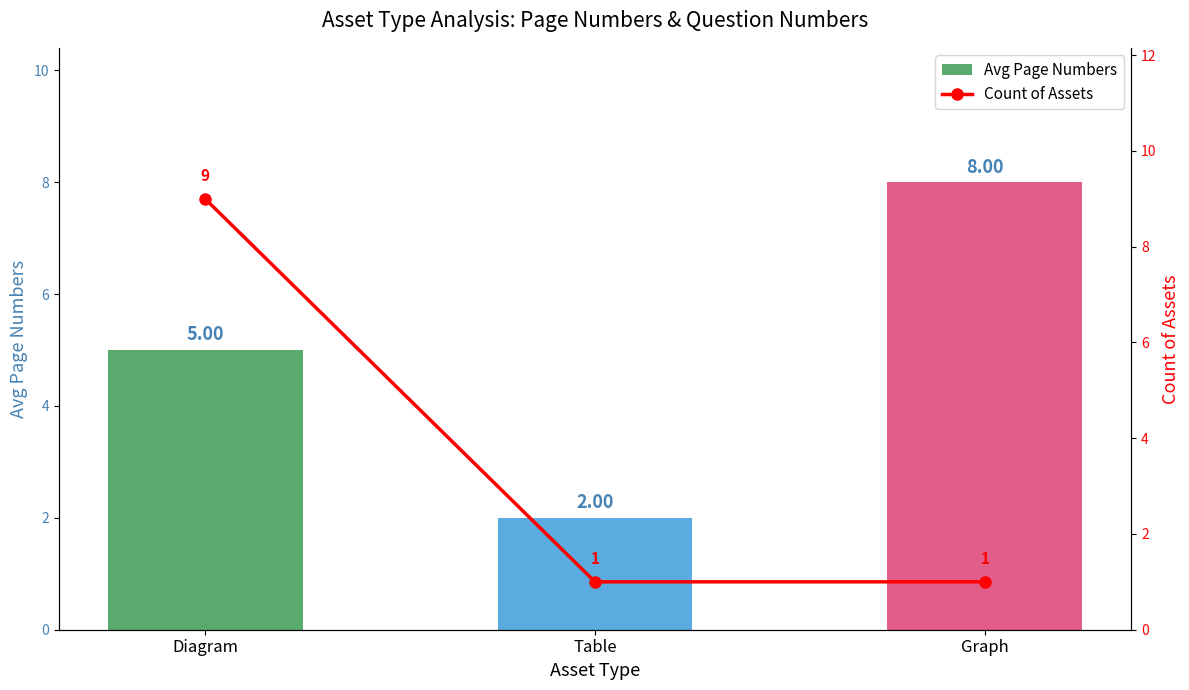

Between Table and Graph, which is larger?

Graph